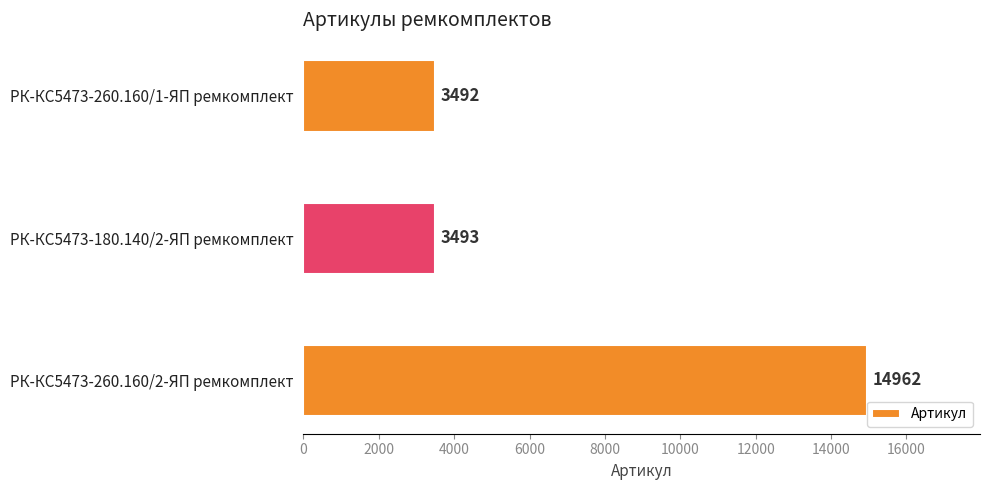

Which category has the highest value across all series?

РК-КС5473-260.160/2-ЯП ремкомплект